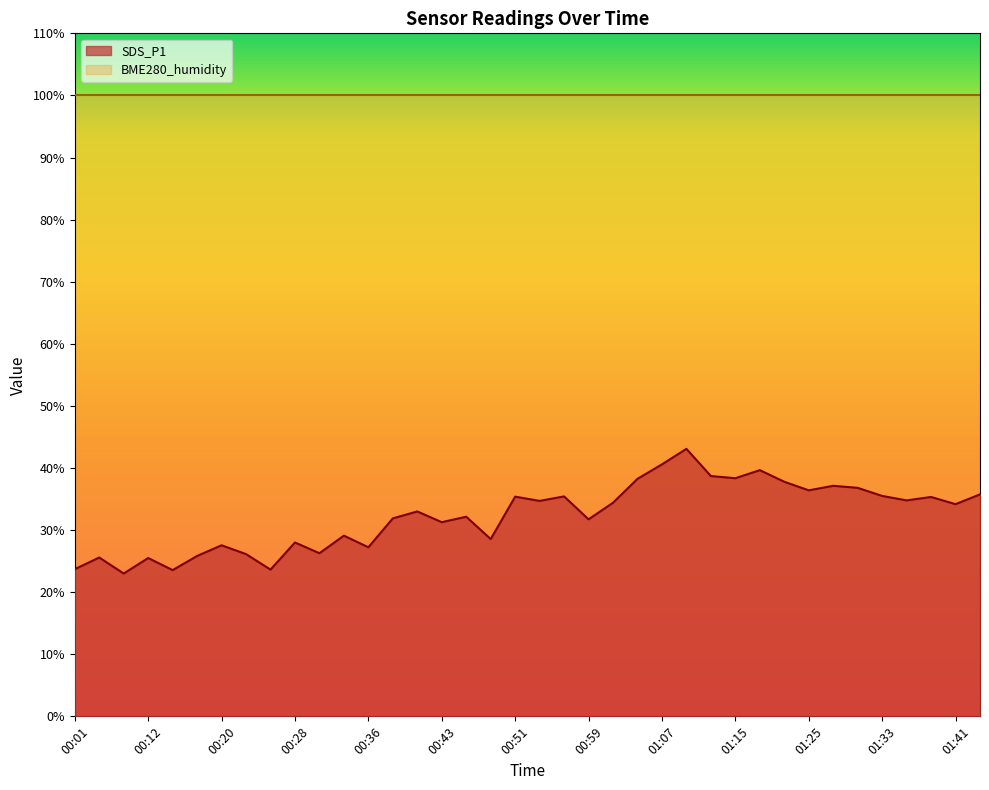

Reading left to right, transcribe all the data shown in this chart.

23.7	25.6	23.0	25.5	23.6	25.8	27.6	26.1	23.6	28.0	26.3	29.1	27.2	31.9	33.0	31.3	32.1	28.6	35.4	34.7	35.4	31.7	34.4	38.2	40.6	43.1	38.7	38.4	39.6	37.8	36.4	37.1	36.8	35.5	34.8	35.3	34.2	35.8